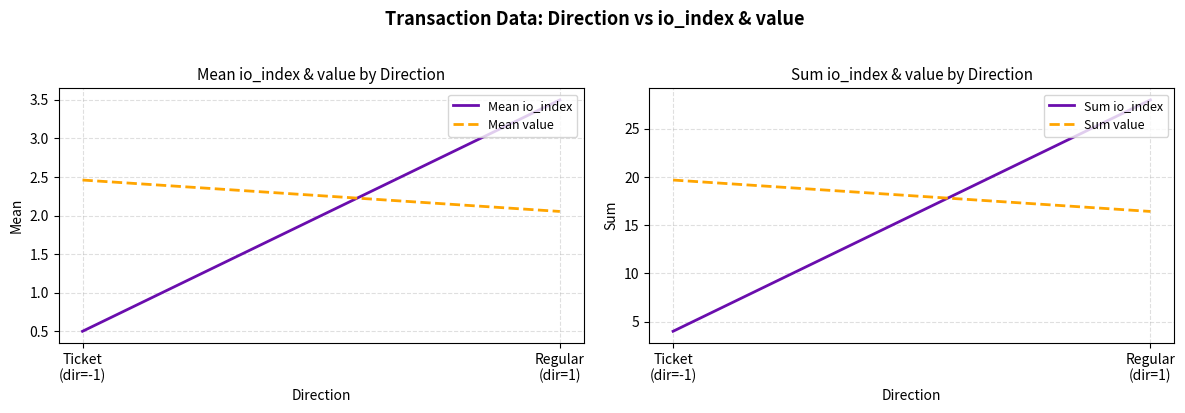

How many lines are shown in the chart?

4